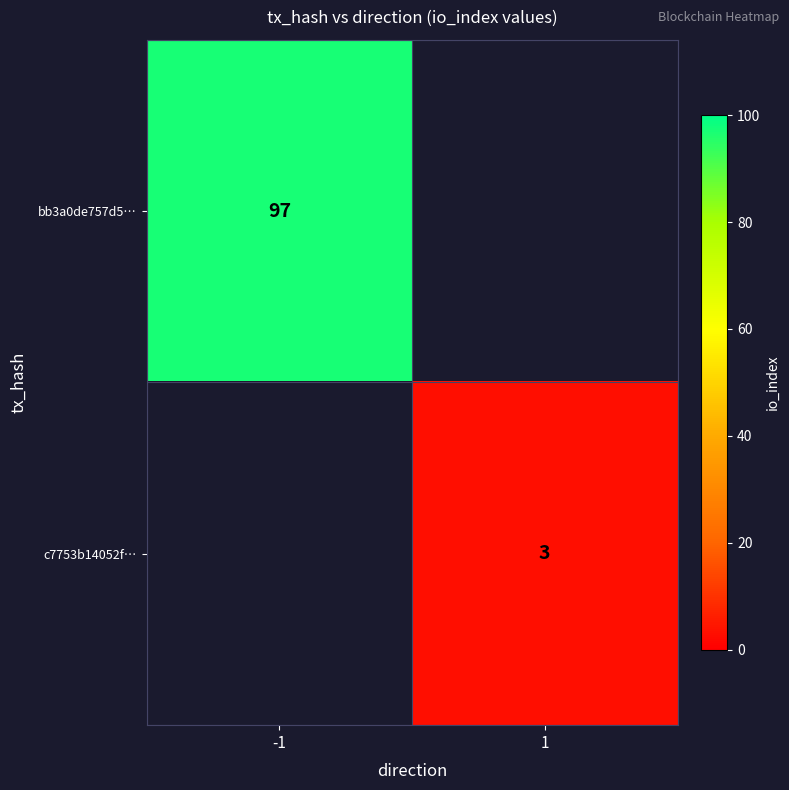

True or false: bb3a0de757d5… has a value of 97 at -1.

True